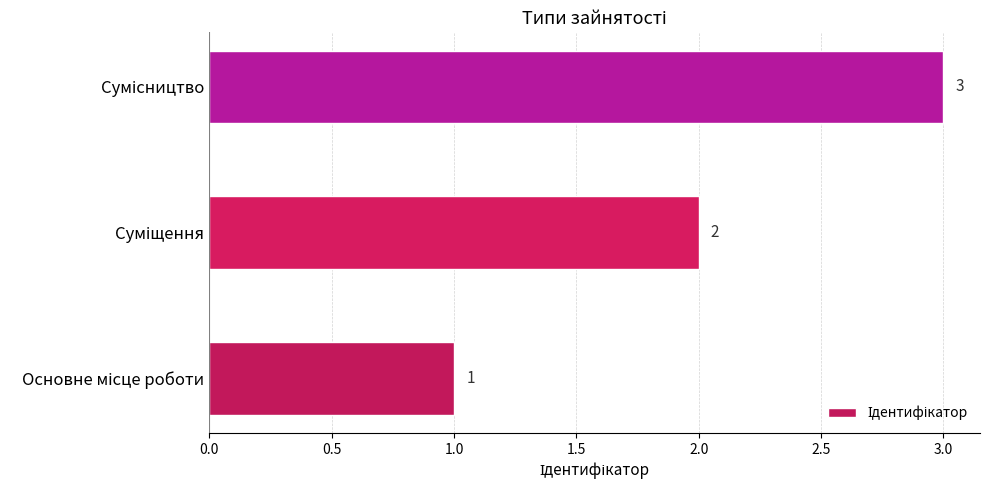

How many data points does each series have?

3